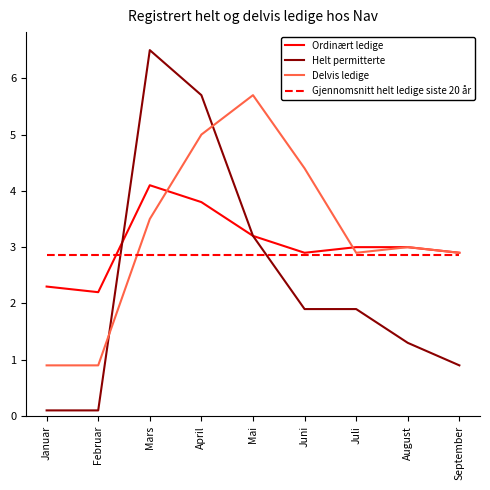

True or false: Helt permitterte and Gjennomsnitt helt ledige siste 20 år cross at least once.

True